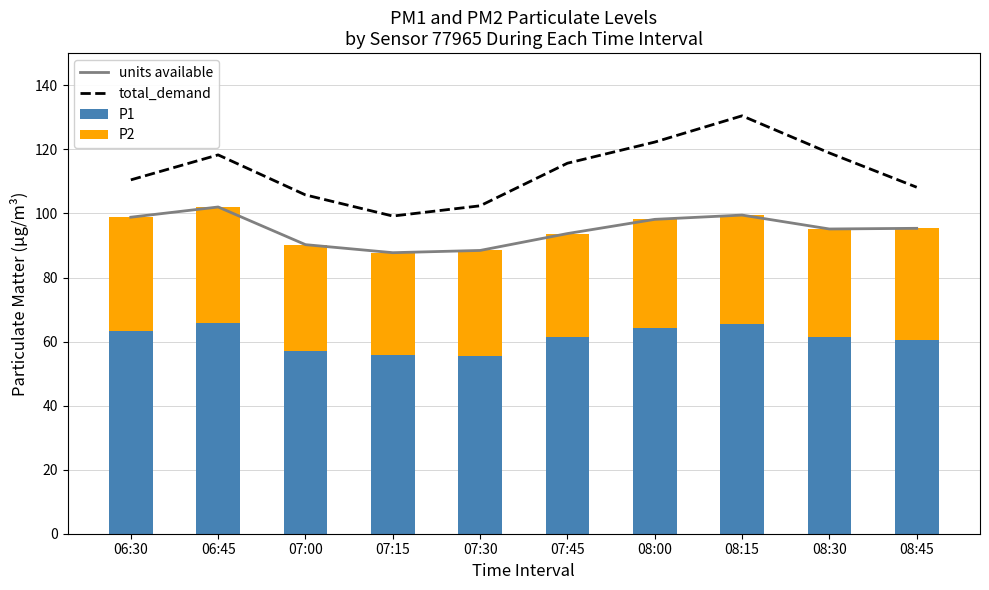

Which category has the lowest value in the P2 series?

07:15